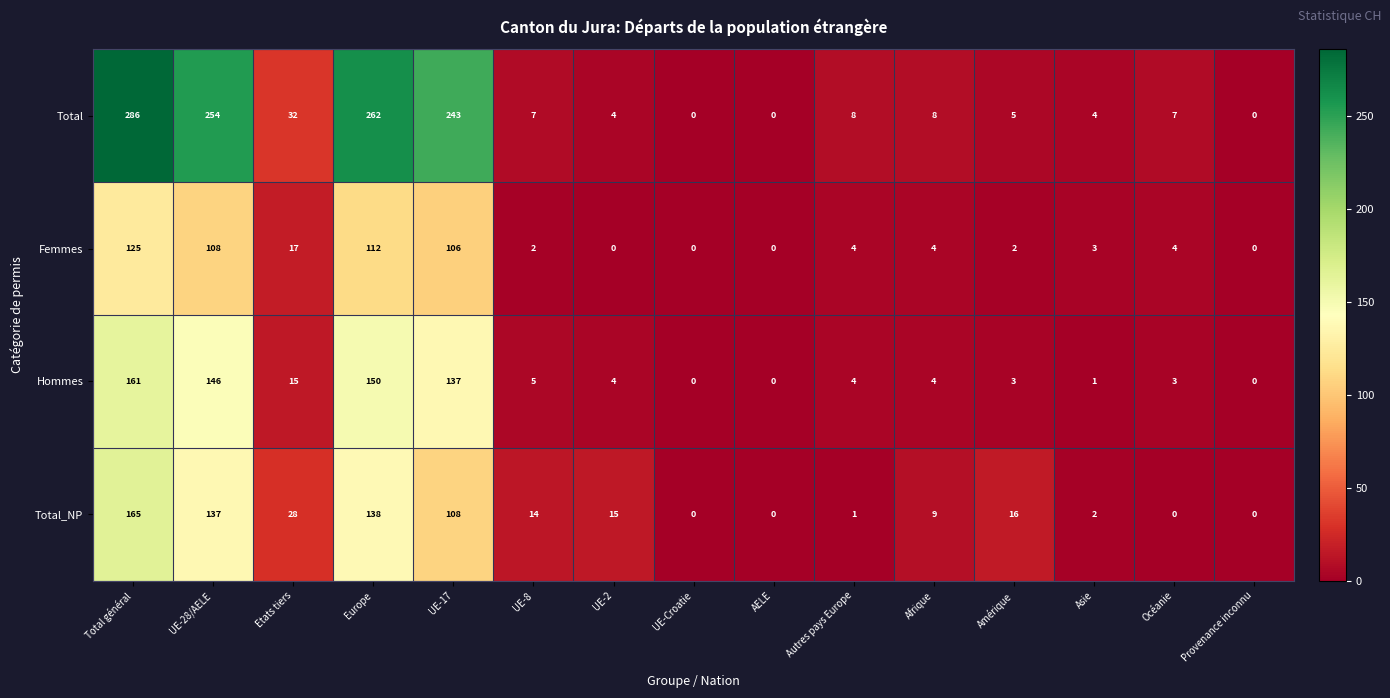

List the series in order of their peak value, lowest first.

Femmes, Hommes, Total_NP, Total